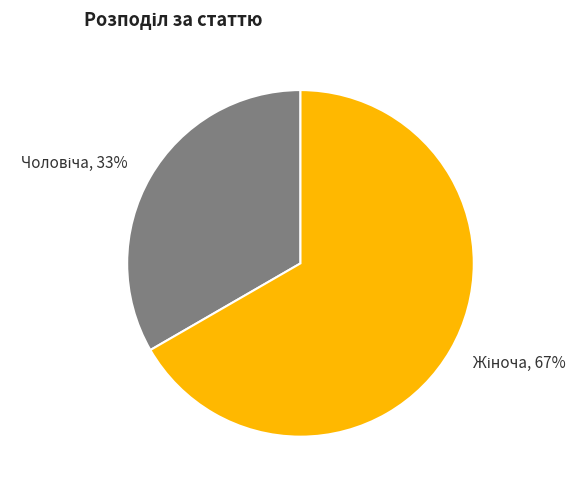

Does any single category account for the majority?

Yes